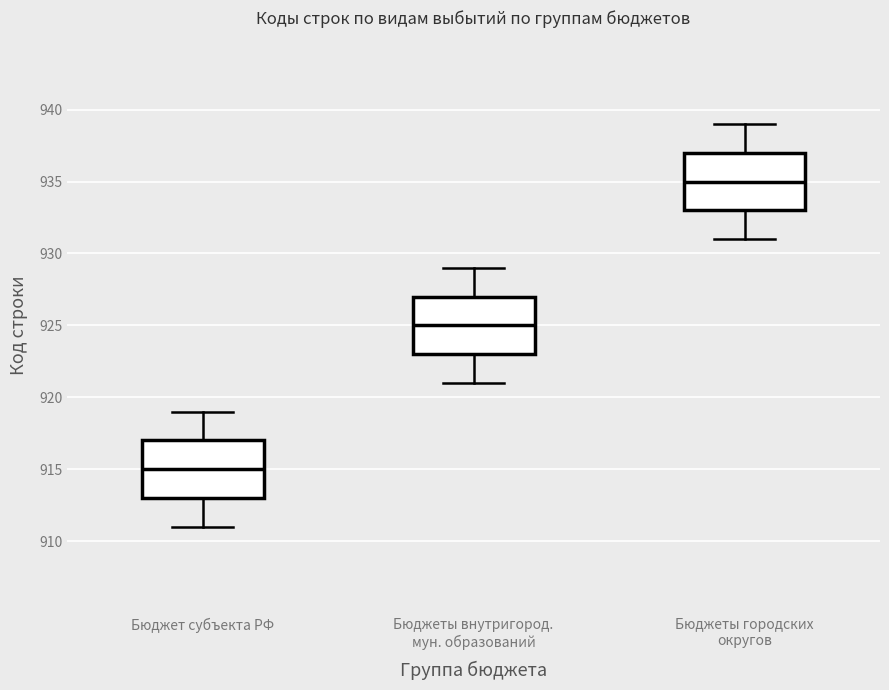

Reading left to right, read every box against the y-axis: the position of its median line, the range the box covers, and the ends of its whiskers. The values are not printed on the chart, so give them approximately, as read against the axis.

Бюджет субъекта РФ: median 915, box 913 to 917, whiskers 911 to 919
Бюджеты внутригород. мун. образований: median 925, box 923 to 927, whiskers 921 to 929
Бюджеты городских округов: median 935, box 933 to 937, whiskers 931 to 939